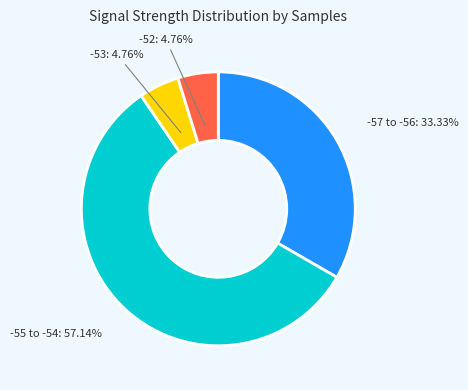

Count the number of slices in the pie.

4